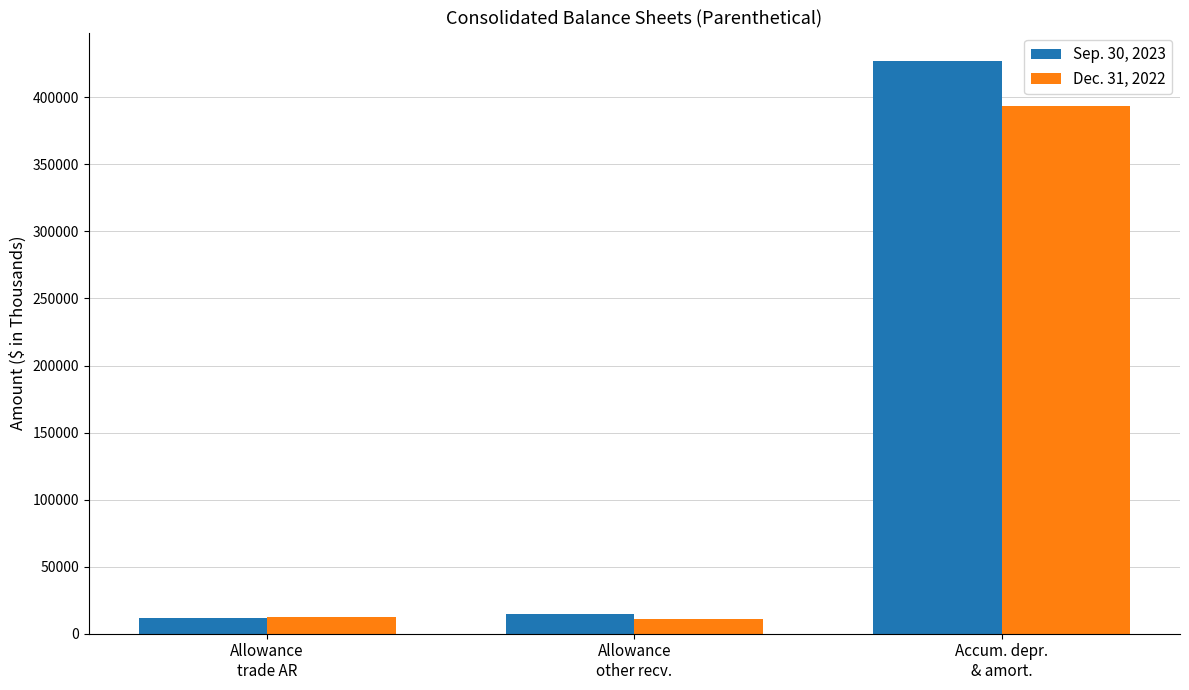

Rank the series by their maximum value, from highest to lowest.

Sep. 30, 2023, Dec. 31, 2022